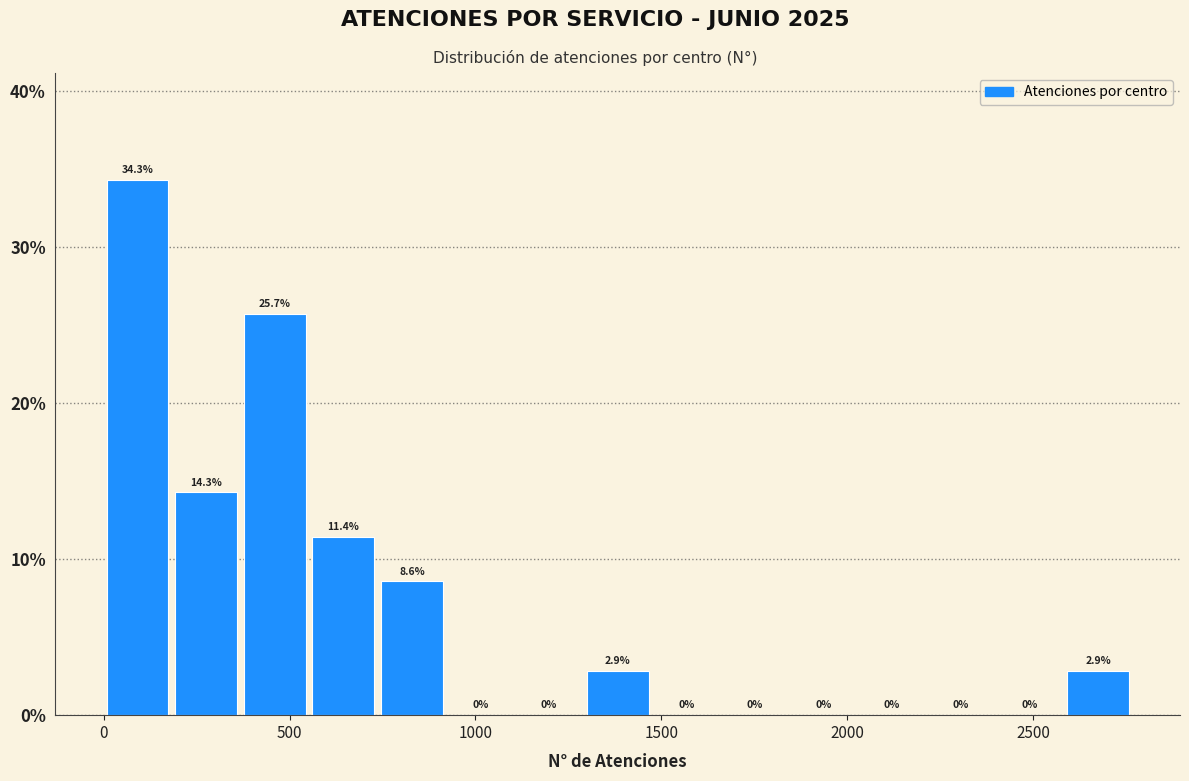

Around what value on the x-axis is the tallest bar? Give the approximate position of its centre, as read against the axis.

100